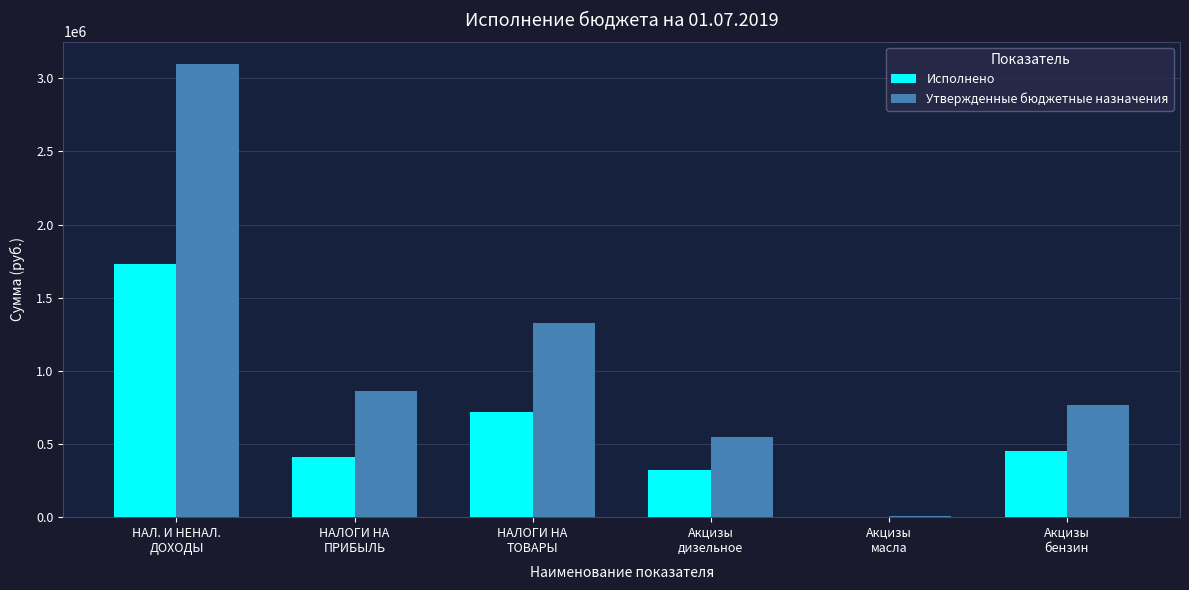

Reading left to right, what are all the values shown in this chart?

Исполнено: НАЛ. И НЕНАЛ.
ДОХОДЫ=1729155.1	НАЛОГИ НА
ПРИБЫЛЬ=411451.0	НАЛОГИ НА
ТОВАРЫ=715719.9	Акцизы
дизельное=324906.8	Акцизы
масла=2465.1	Акцизы
бензин=450235.5
Утвержденные бюджетные назначения: НАЛ. И НЕНАЛ.
ДОХОДЫ=3096600.0	НАЛОГИ НА
ПРИБЫЛЬ=859700.0	НАЛОГИ НА
ТОВАРЫ=1326100.0	Акцизы
дизельное=550000.0	Акцизы
масла=6000.0	Акцизы
бензин=770100.0